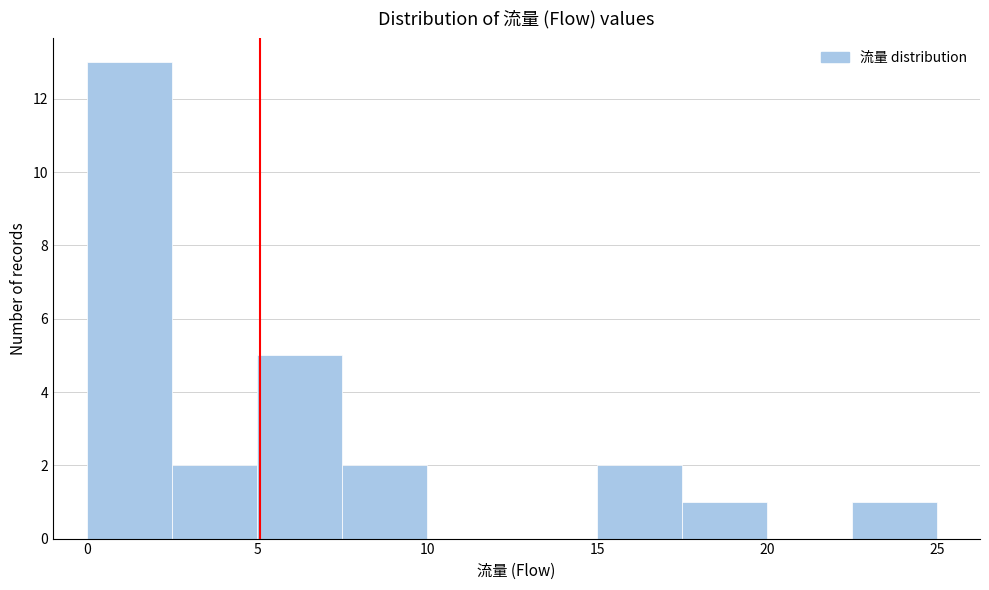

Reading left to right, list every bar in this chart as the range it spans on the x-axis followed by its height. The values are not printed on the chart, so give them approximately, as read against the axis.

0.0 to 2.5: 13
2.5 to 5.0: 2
5.0 to 7.5: 5
7.5 to 10.0: 2
10.0 to 12.5: 0
12.5 to 15.0: 0
15.0 to 17.5: 2
17.5 to 20.0: 1
20.0 to 22.5: 0
22.5 to 25.0: 1